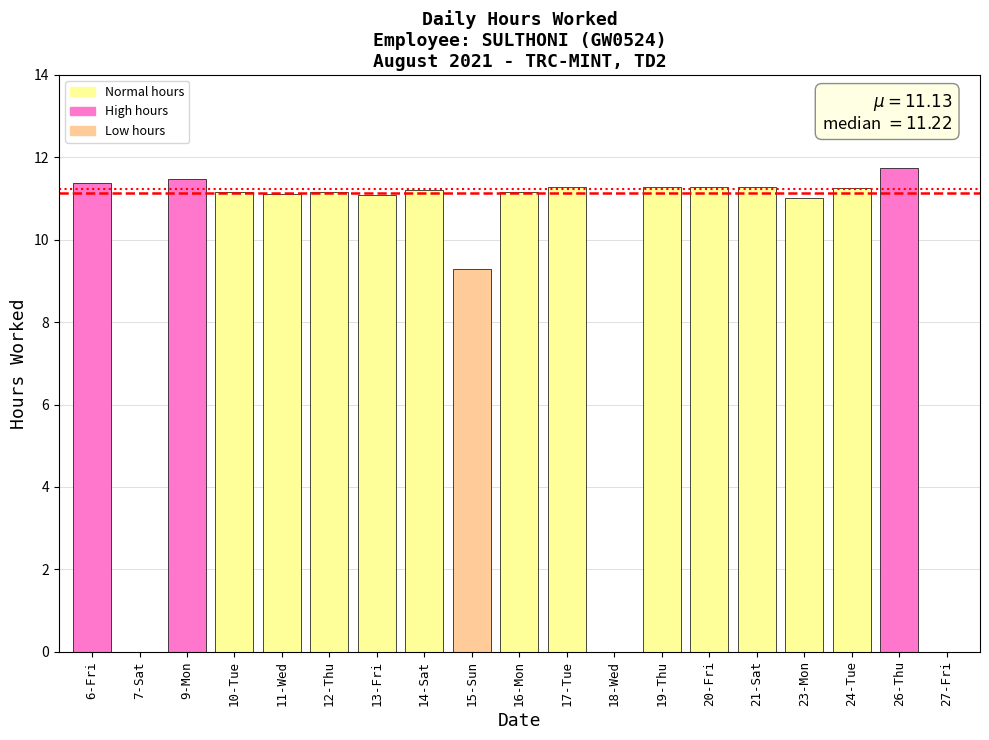

True or false: the data shows -5.9 at 18-Wed.

False